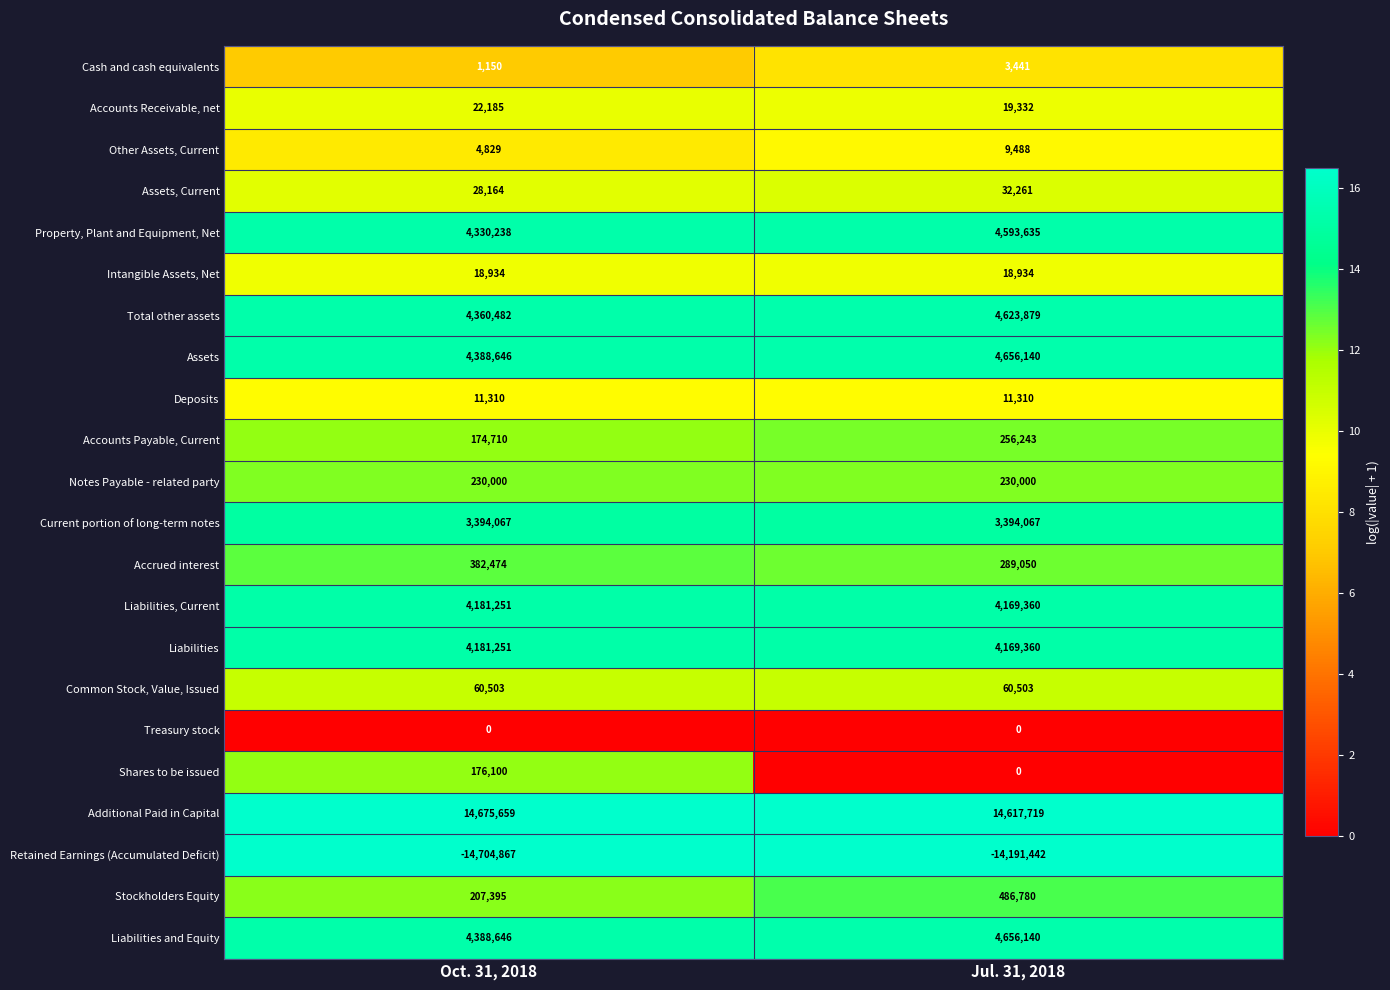

Which series has the largest total across all categories?

Additional Paid in Capital